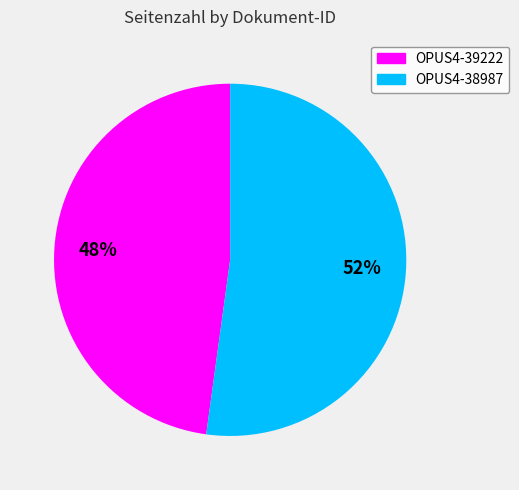

Between OPUS4-39222 and OPUS4-38987, which is larger?

OPUS4-38987